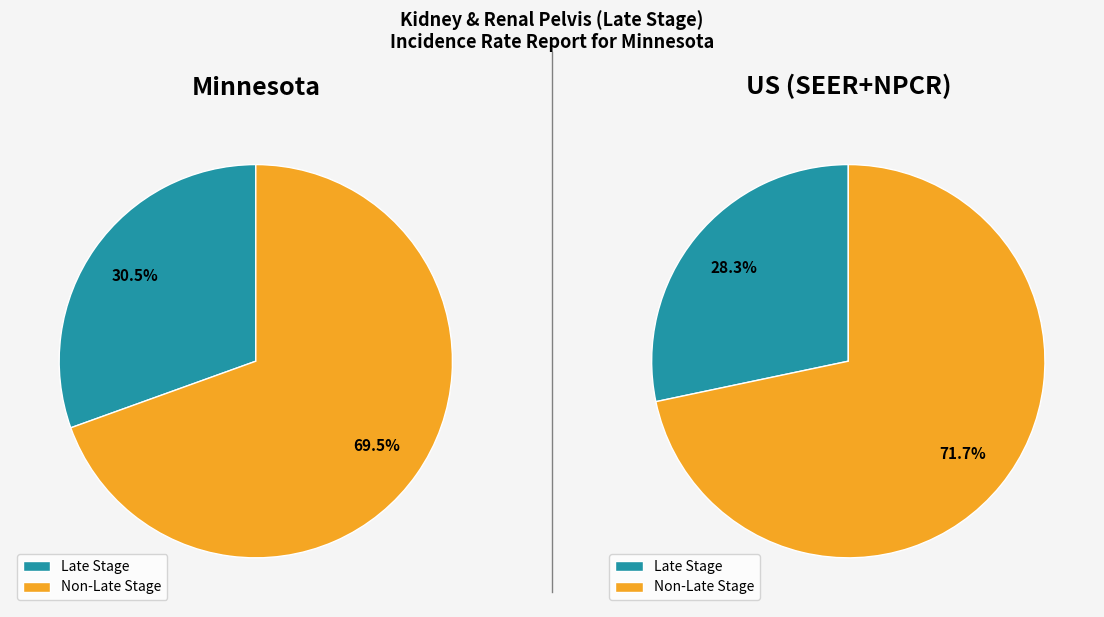

Which slice is the smallest?

US (SEER+NPCR)